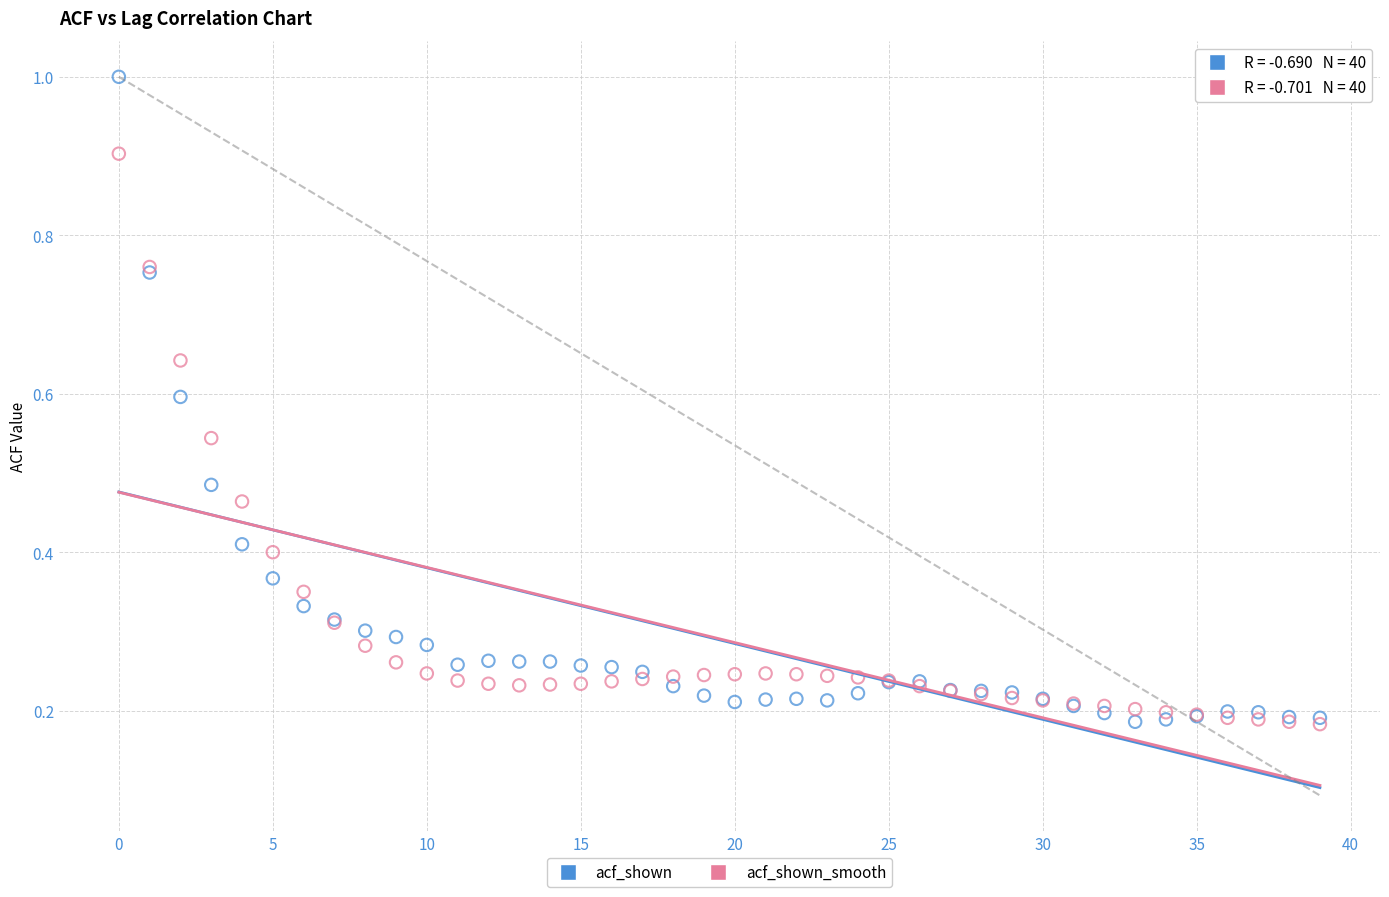

What are all the series names shown in the legend?

acf_shown, acf_shown_smooth